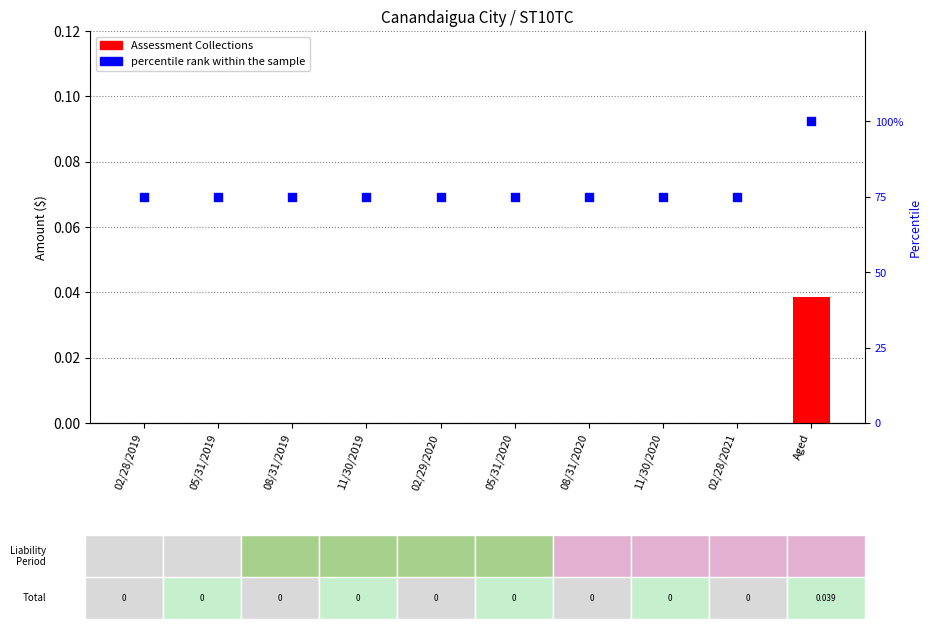

Is the value of percentile rank within the sample at 11/30/2020 greater than the value of Assessment Collections at 11/30/2019?

Yes